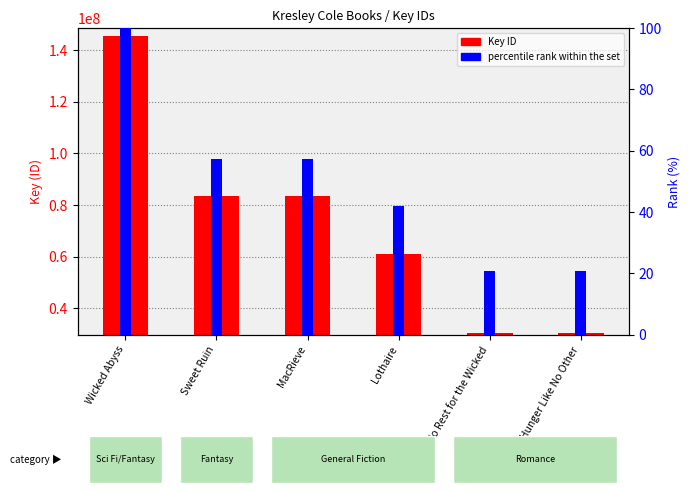

What are all the series names shown in the legend?

Key ID, percentile rank within the set